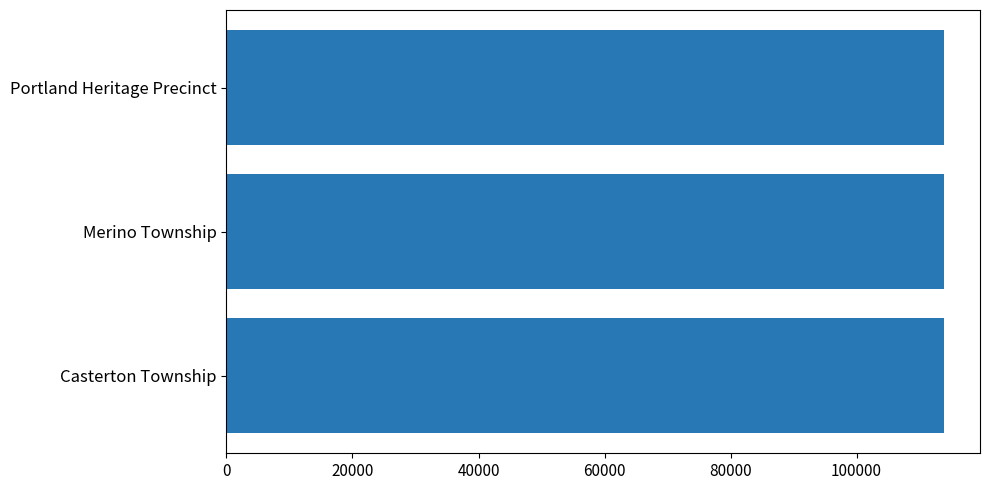

What is the sum of the values at Portland Heritage Precinct and Merino Township?

227773